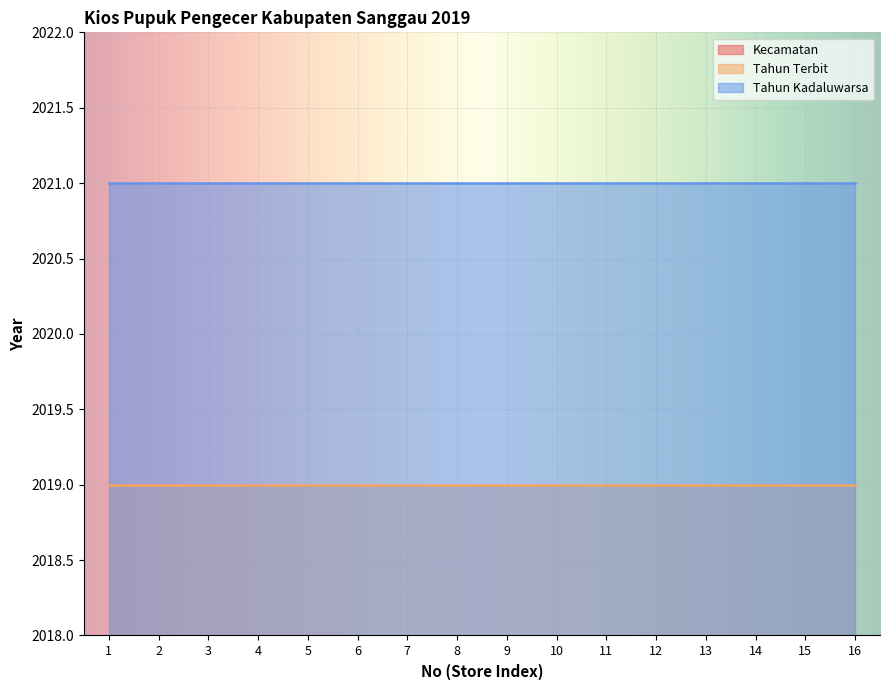

Read the Kecamatan value at 9, to the nearest 5.

10